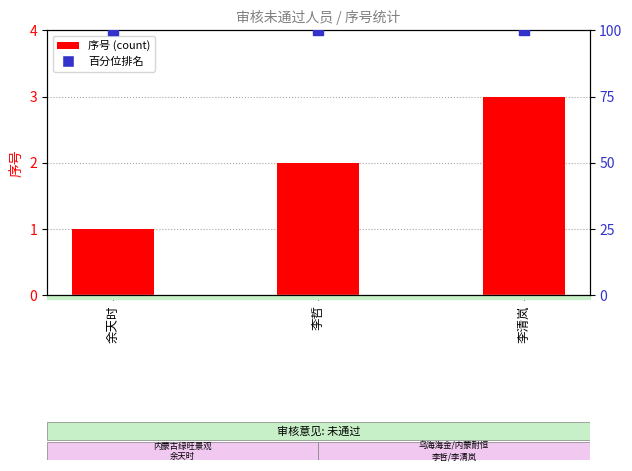

Which series reaches the minimum Y coordinate?

序号